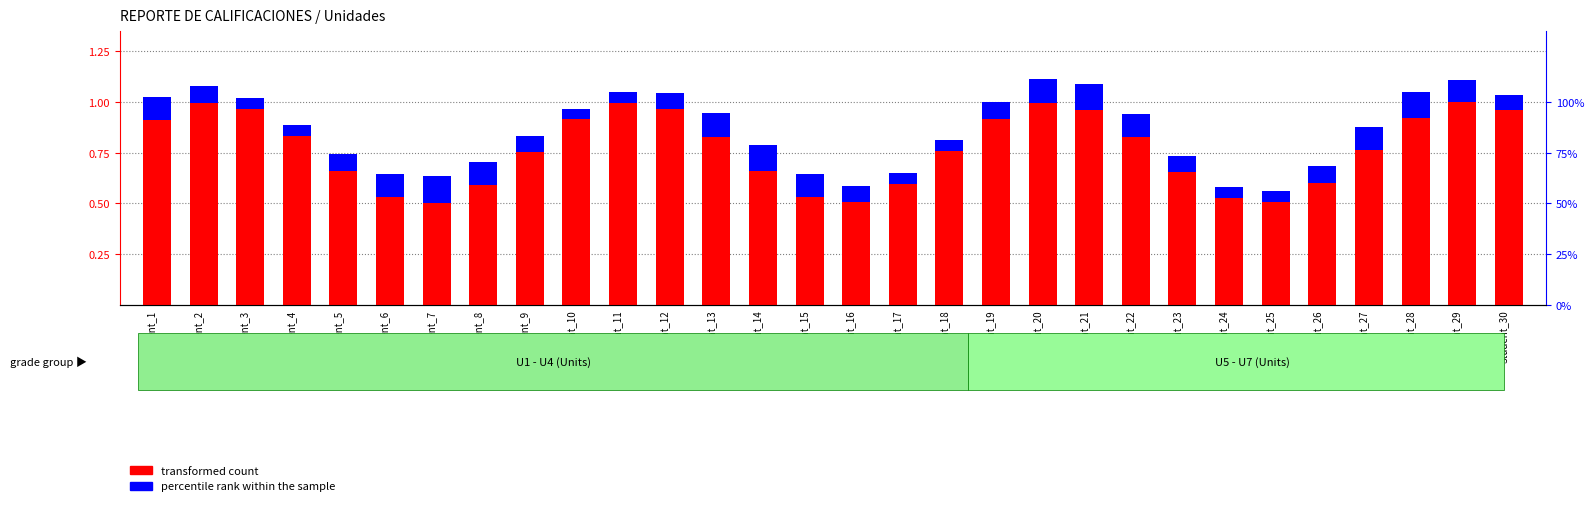

Which label corresponds to the smallest value in the chart?

Student_24